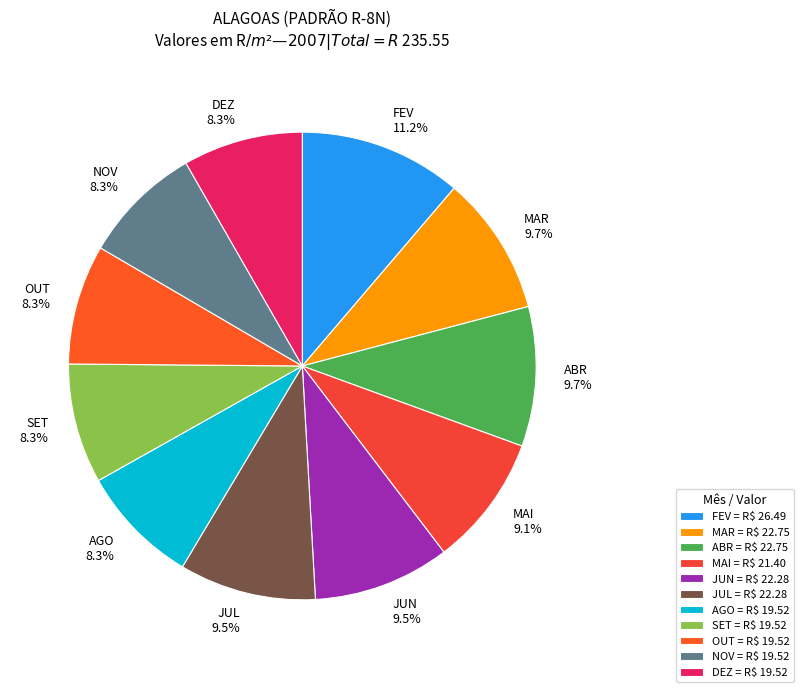

Approximately how many times larger is the value at FEV compared to MAI?

1.2